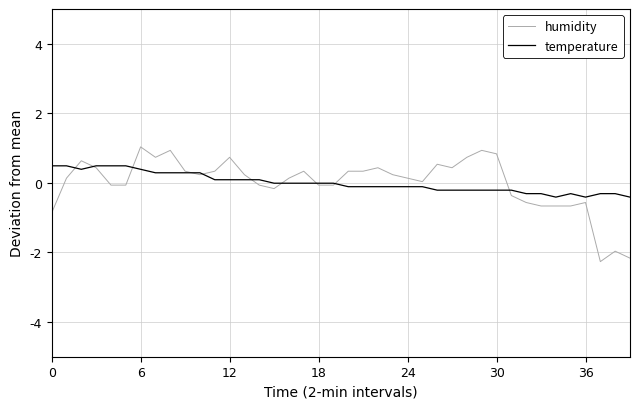

How many categories are shown in the chart?

40